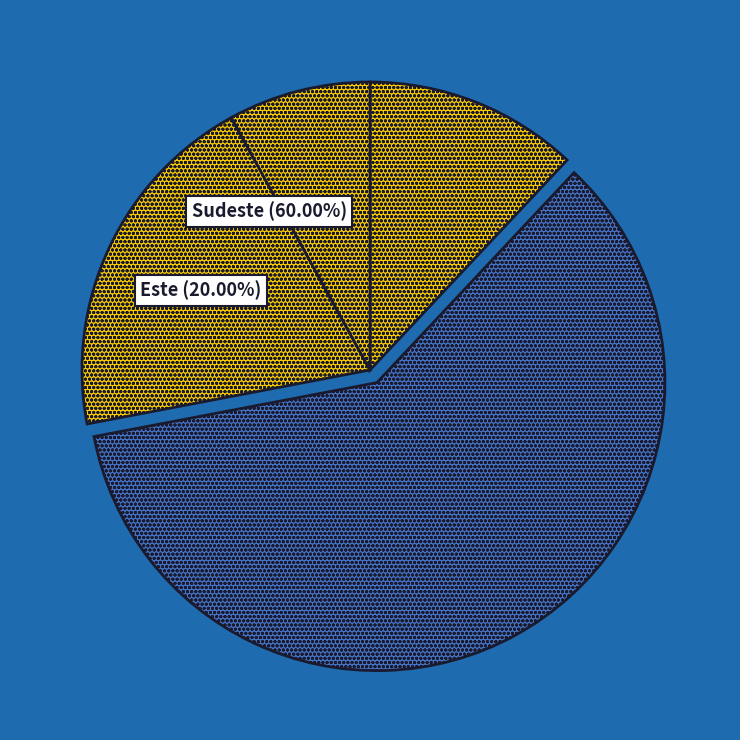

Count the number of slices in the pie.

4